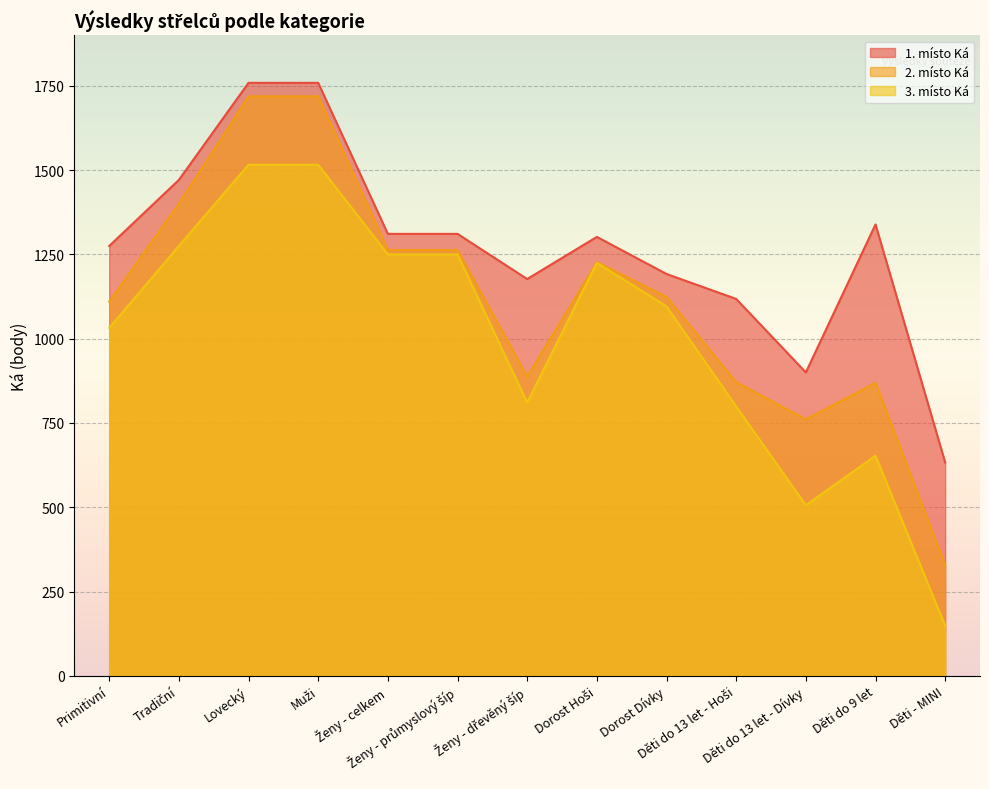

What is the smallest value displayed?

148